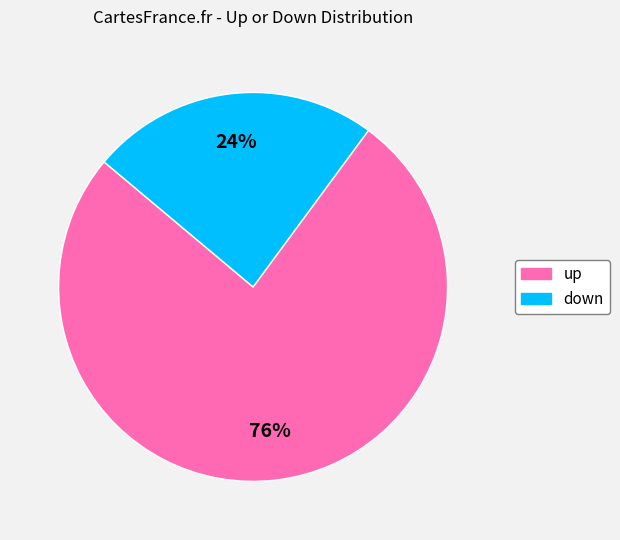

To the nearest percent, what is the average slice percentage?

50%